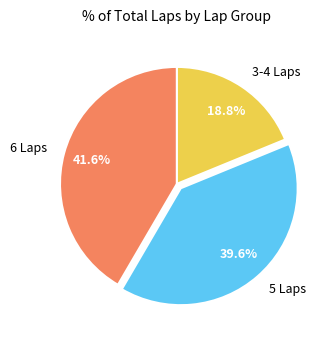

What is the ratio of the value at 6 Laps to the value at 5 Laps?

1.1